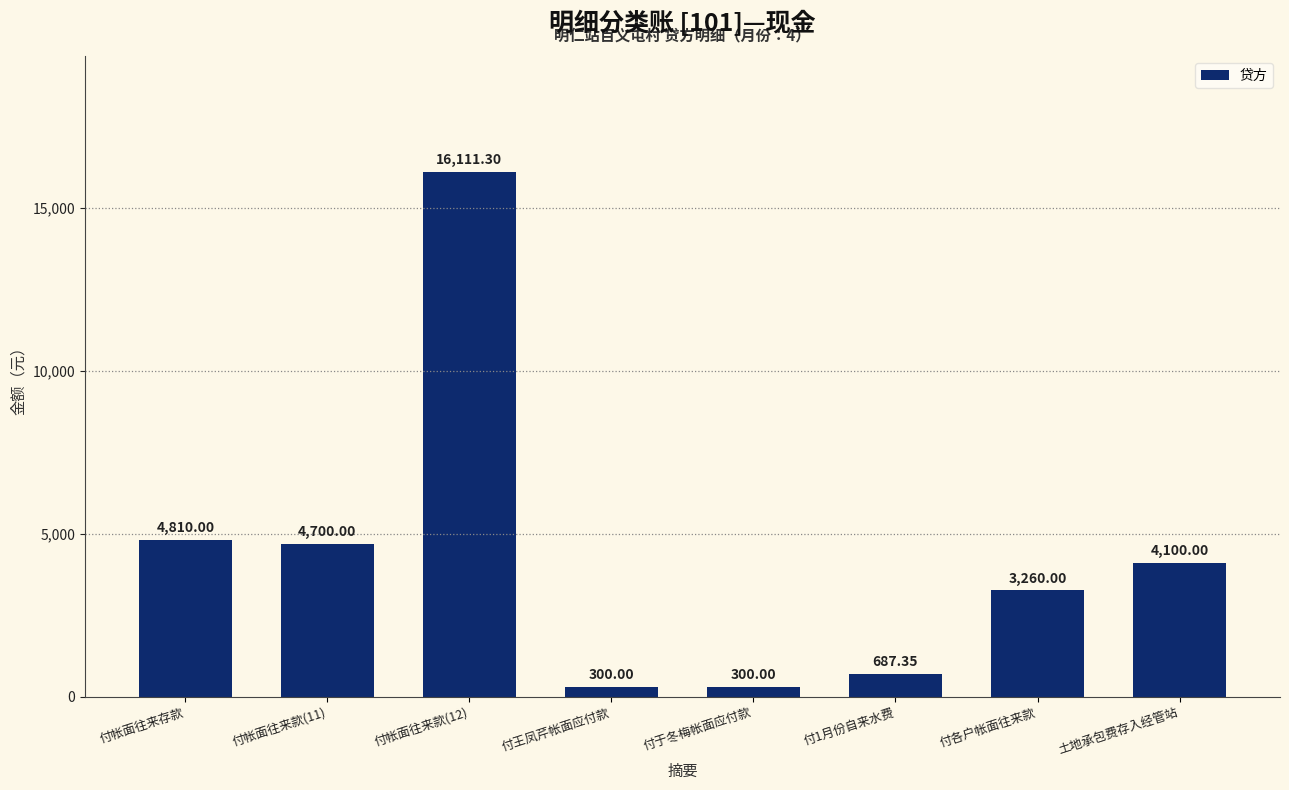

Read the value at 付王凤芹帐面应付款.

300.0